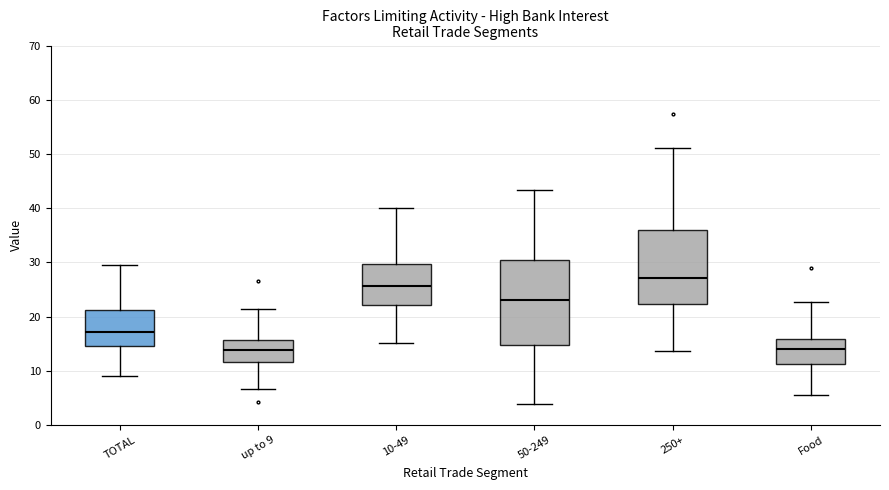

Which box is the tallest, from its lower edge to its upper edge?

50-249